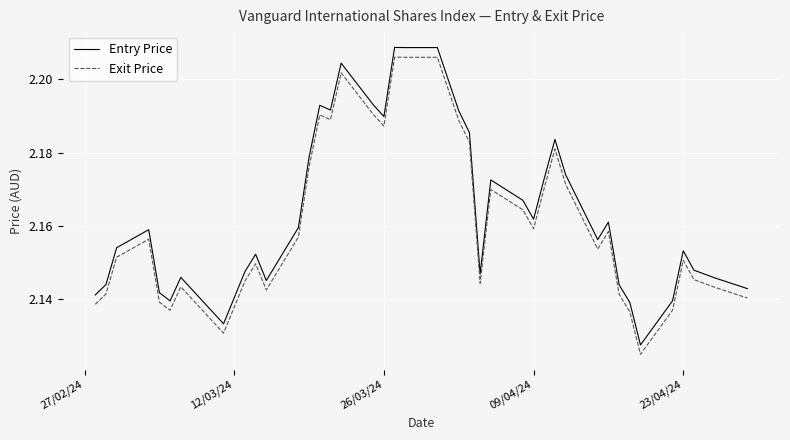

True or false: Exit Price and Entry Price intersect in this chart.

False